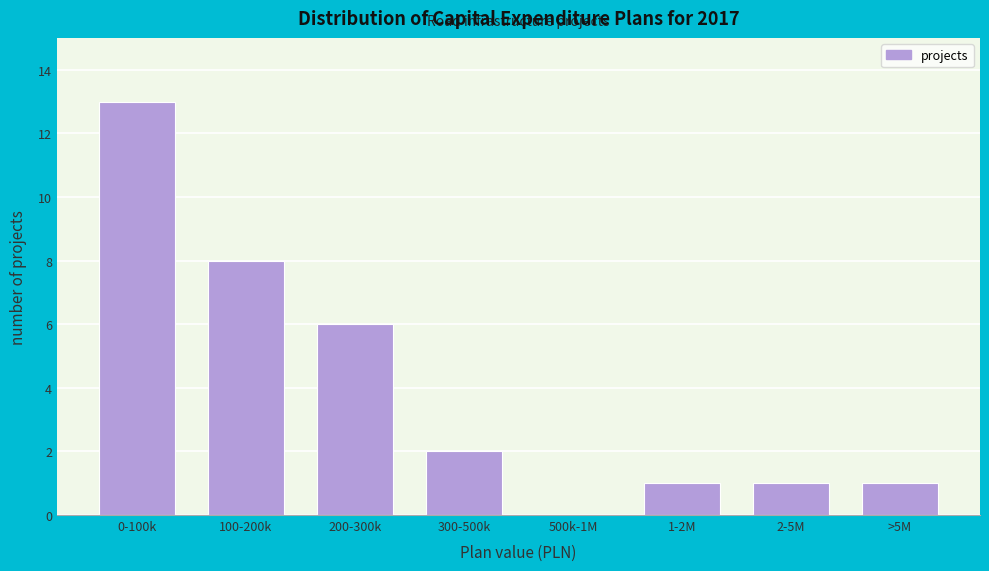

Reading left to right, transcribe all the data shown in this chart.

0-100k=13	100-200k=8	200-300k=6	300-500k=2	500k-1M=0	1-2M=1	2-5M=1	>5M=1